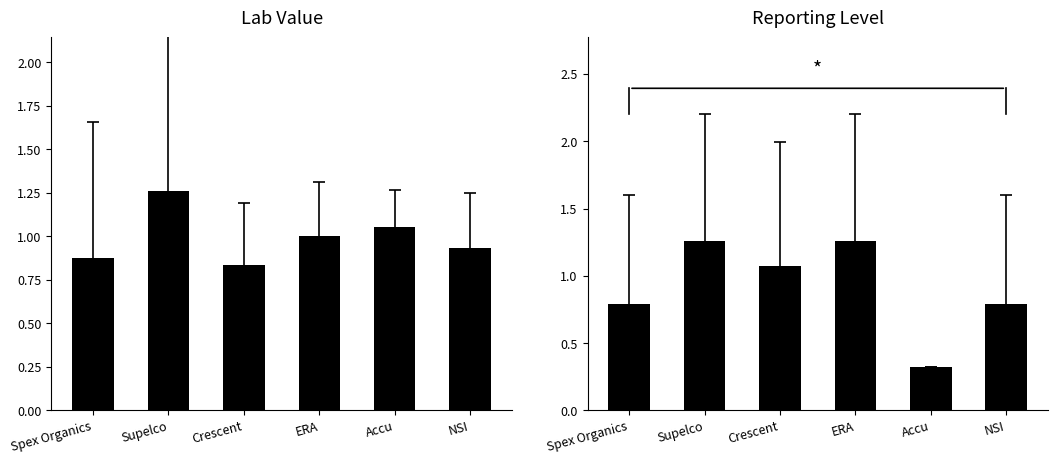

At which category is the sum across all series the highest?

Supelco